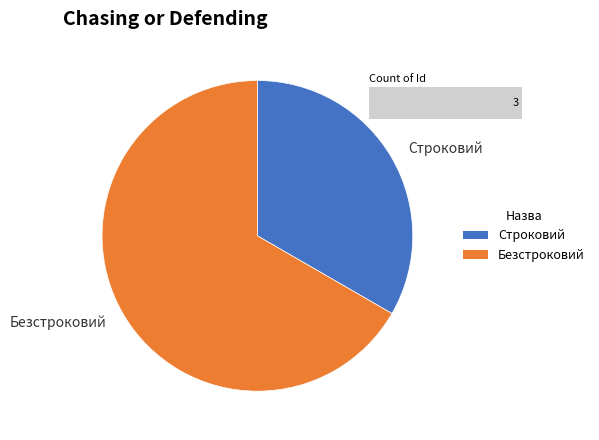

Is it true that Строковий is 33% of the pie?

True